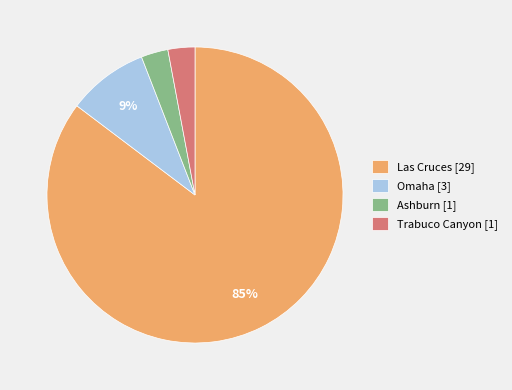

Count the number of slices in the pie.

4